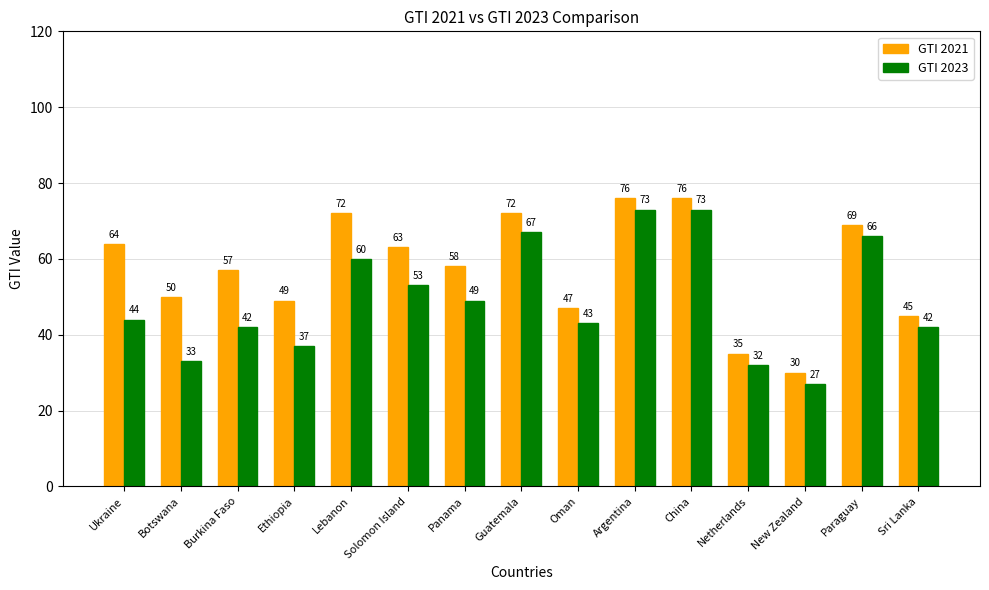

Does the chart contain any negative values?

No